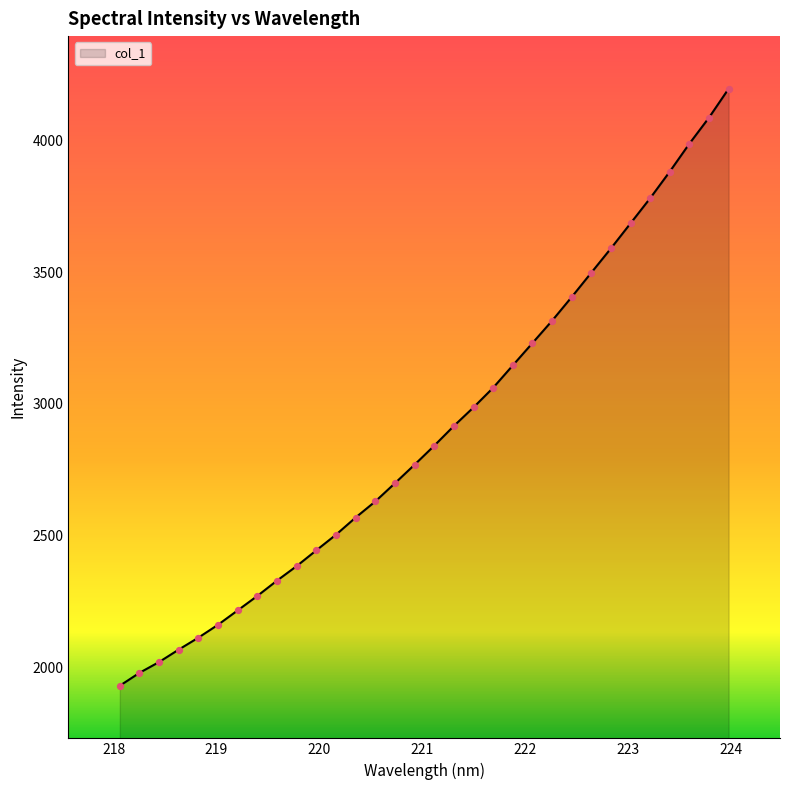

What is the minimum value shown in the chart?

1929.7